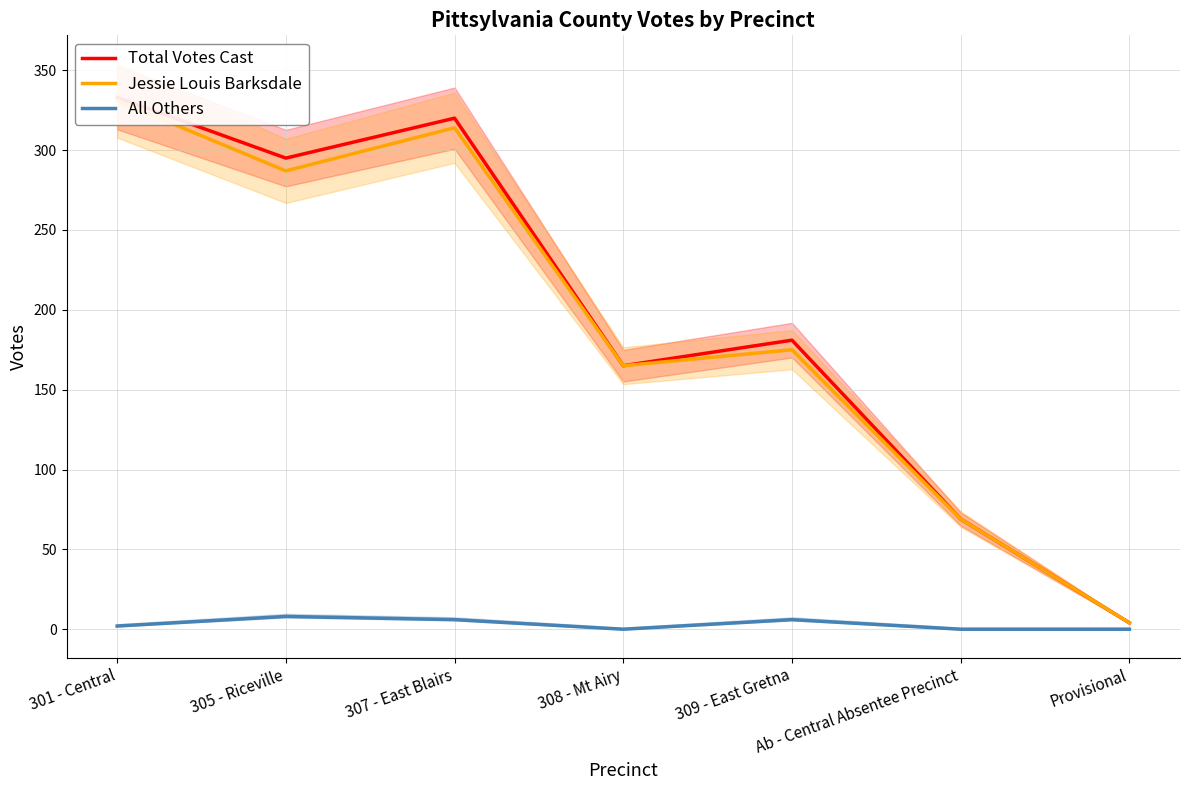

At Provisional, list the series in order from smallest to largest.

All Others, Total Votes Cast, Jessie Louis Barksdale